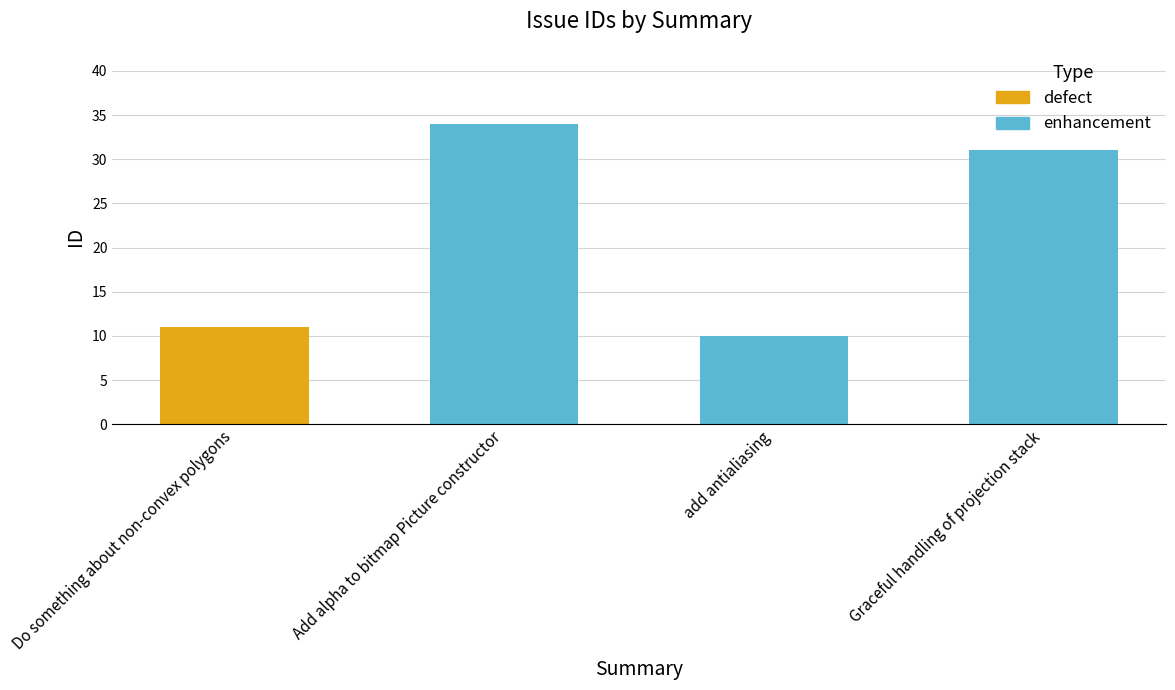

What is the difference between the maximum and minimum values?

24